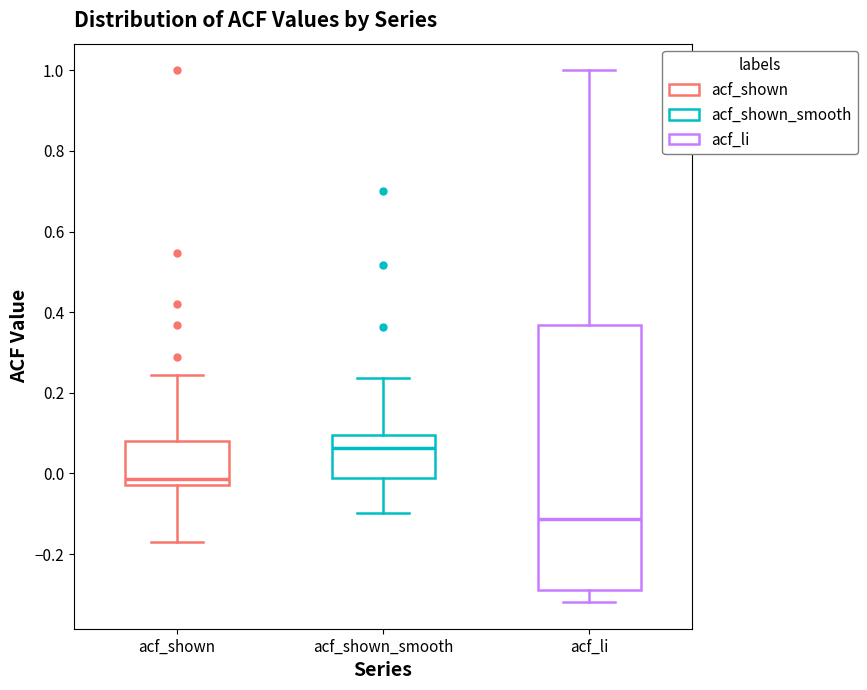

Reading left to right, read every box against the y-axis: the position of its median line, the range the box covers, and the ends of its whiskers. The values are not printed on the chart, so give them approximately, as read against the axis.

acf_shown: median -0.02 (just above the box's lower edge), box -0.02 to 0.08, whiskers -0.16 to 0.24
acf_shown_smooth: median 0.06, box -0.02 to 0.10, whiskers -0.10 to 0.24
acf_li: median -0.12, box -0.28 to 0.36, whiskers -0.32 to 1.00